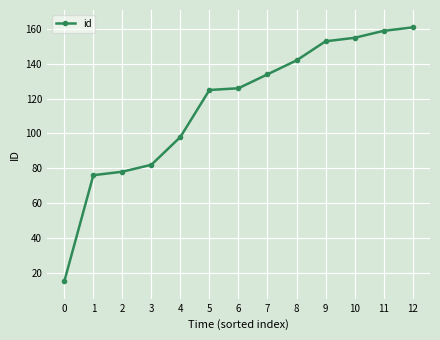

Count the number of categories in the chart.

13